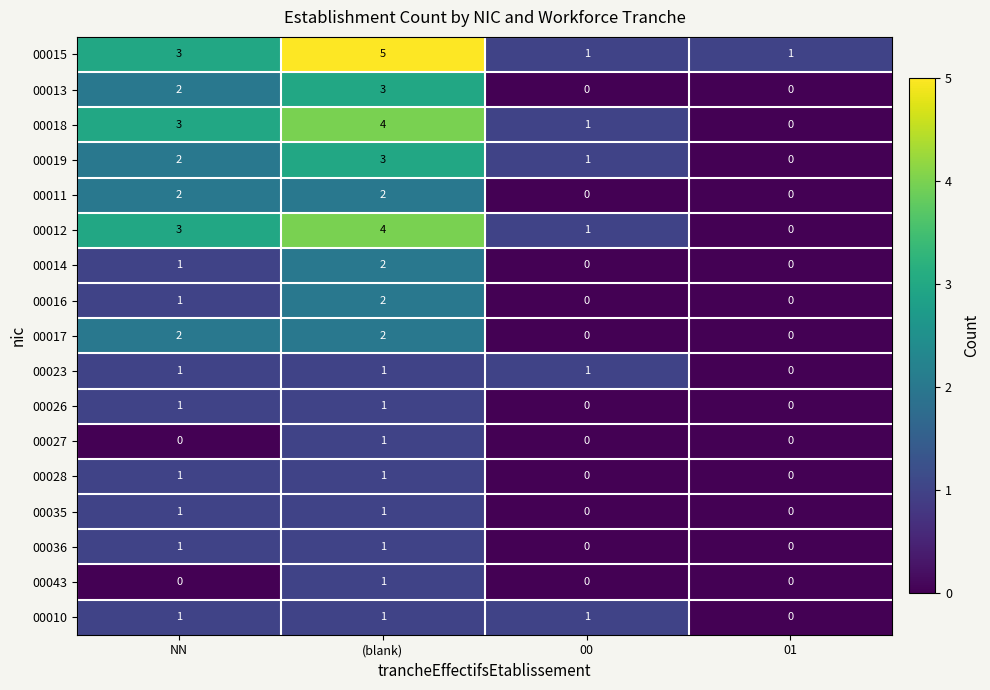

The value of 00026 at 00 is 0. True or false?

True